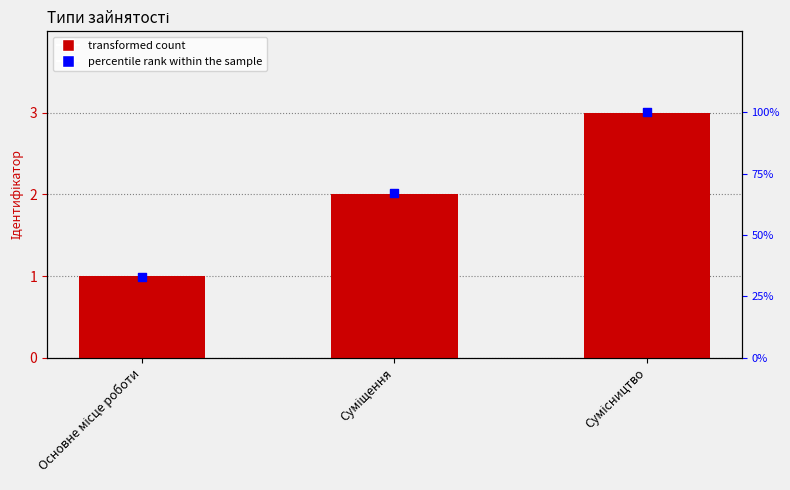

At which category is the sum across all series the highest?

Сумісництво